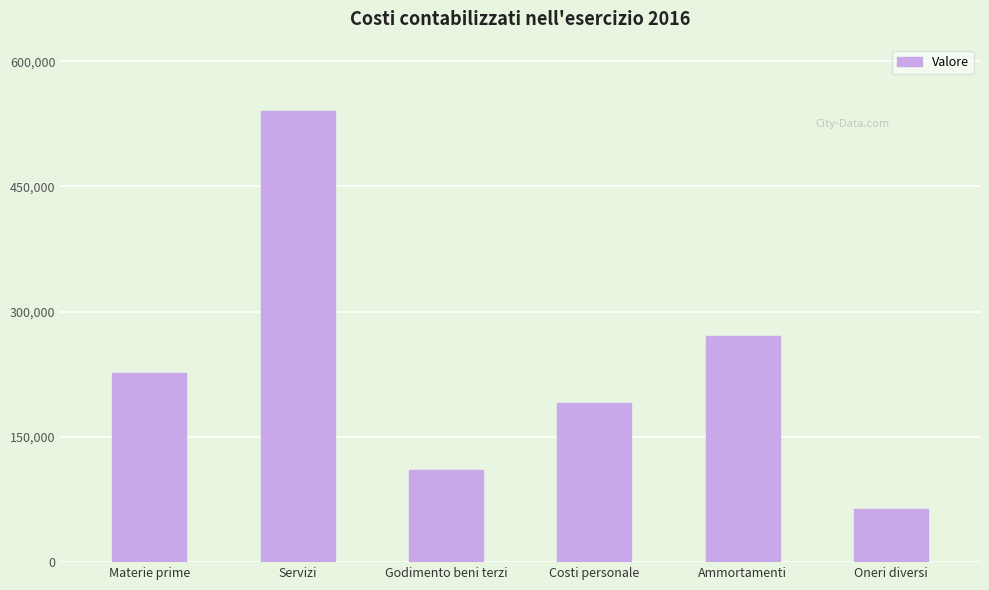

Which label corresponds to the largest value in the chart?

Servizi